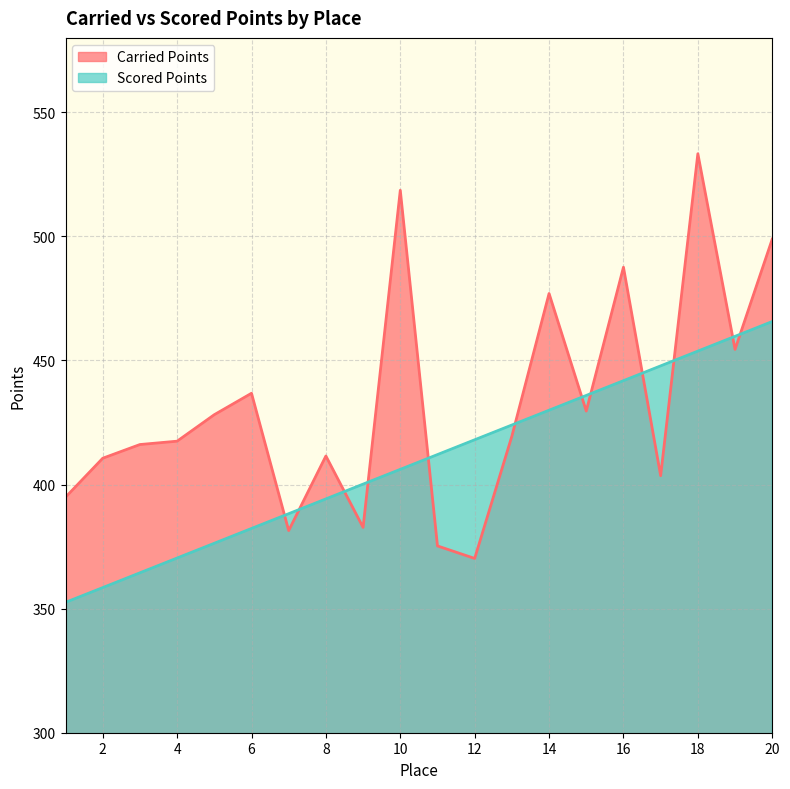

List the series in order of their overall mean, lowest first.

Scored Points, Carried Points